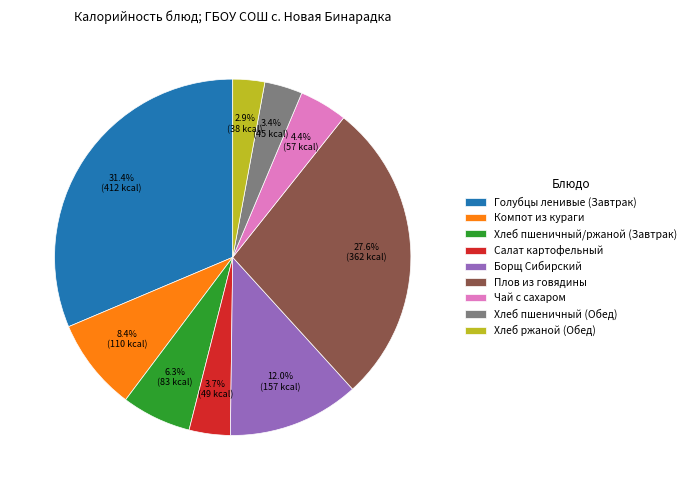

Count the number of slices in the pie.

9